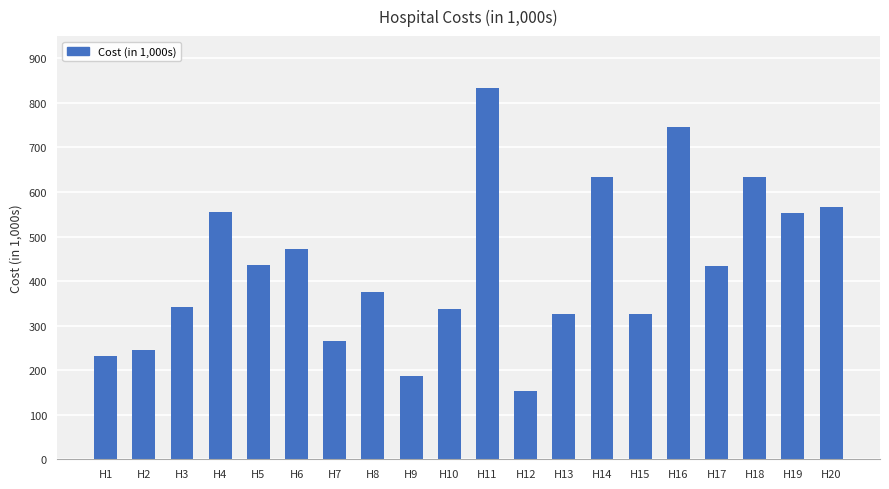

The chart shows a value of 834 at H11. True or false?

True